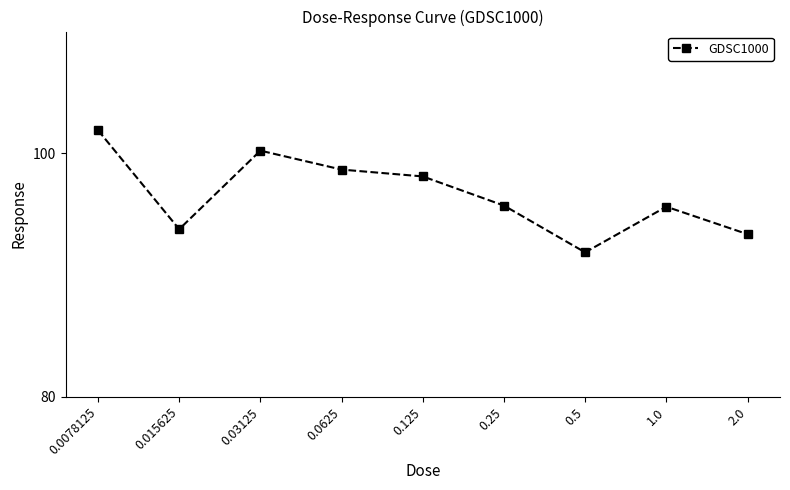

What is the change in value from 0.015625 to 0.03125?

+6.5